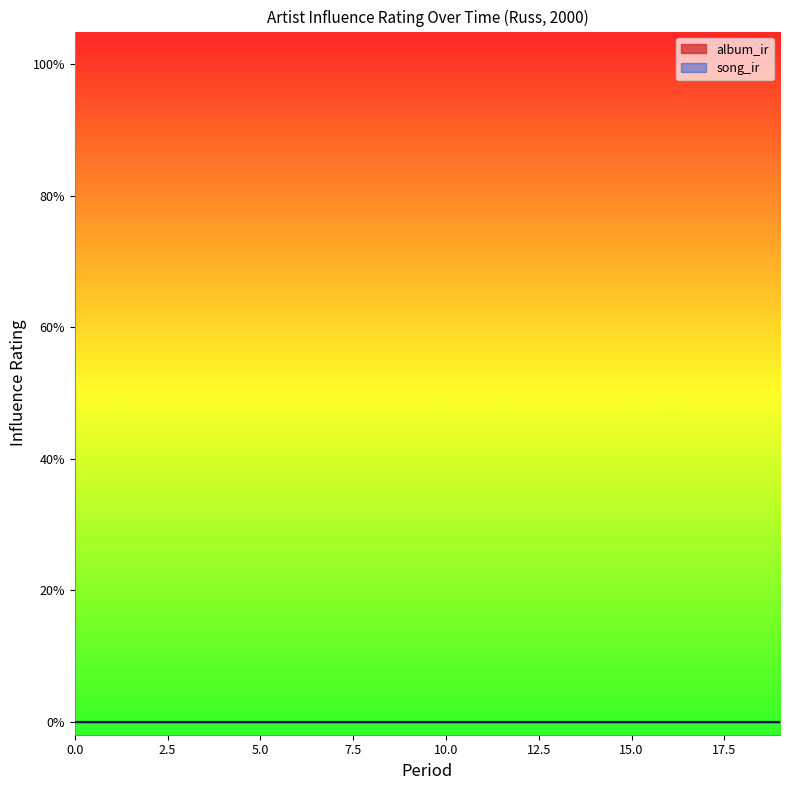

List the labels in order of song_ir value, smallest first.

0, 1, 2, 3, 4, 5, 6, 7, 8, 9, 10, 11, 12, 13, 14, 15, 16, 17, 18, 19